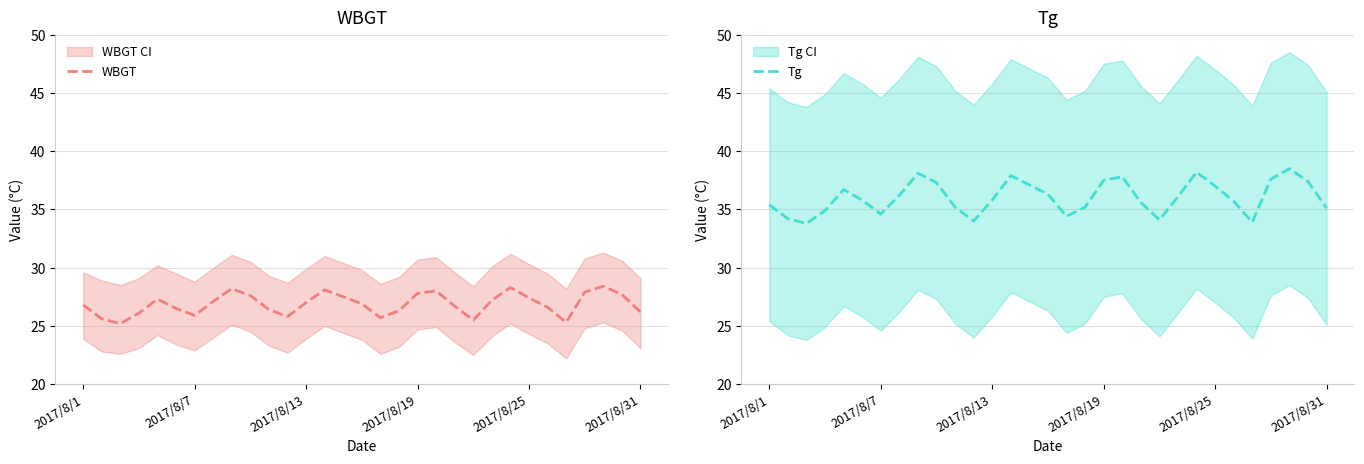

What is the minimum value for WBGT?

25.2